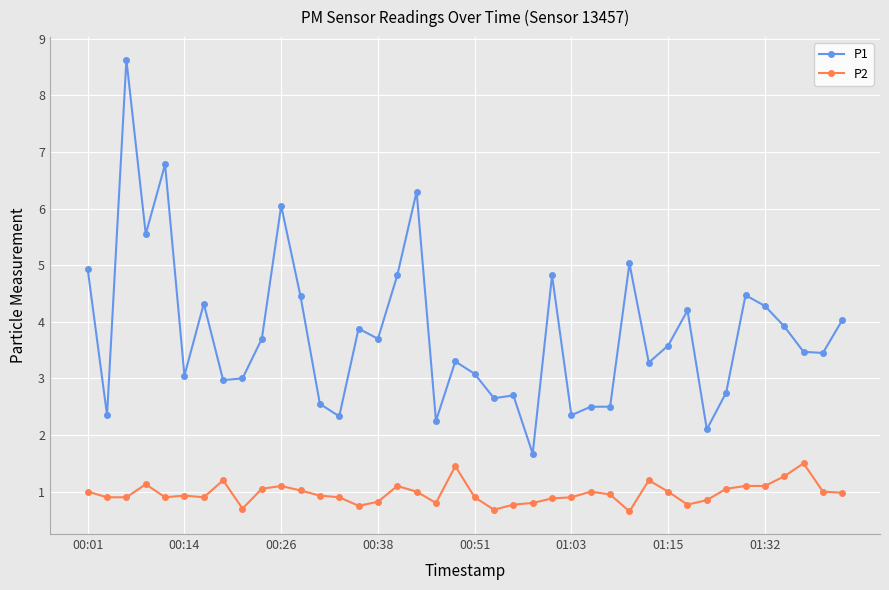

Which series has the largest total across all categories?

P1